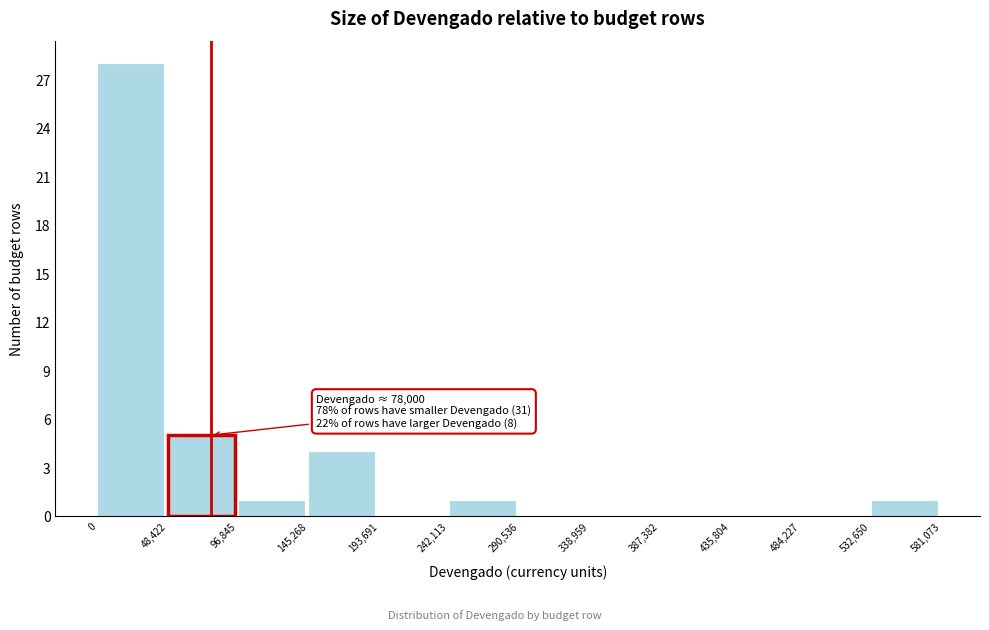

Which range on the x-axis has the tallest bar?

0 to 48,422